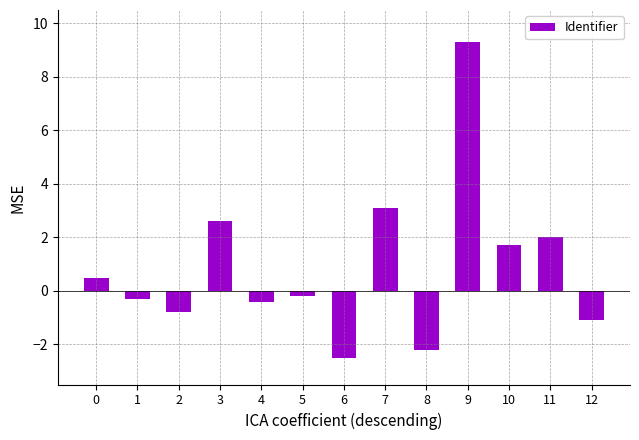

How many data points are less than 0?

7